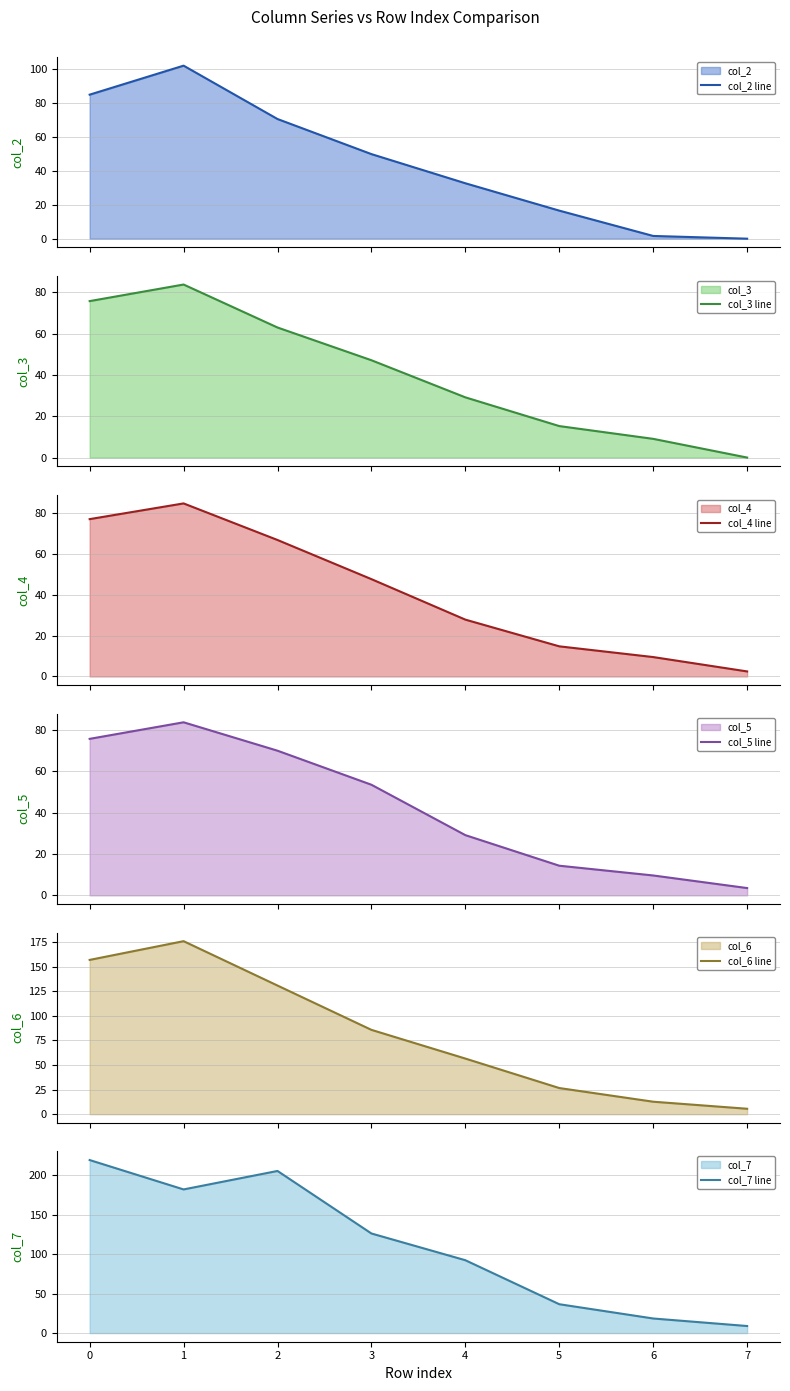

Which series has the widest spread of values?

col_7 line